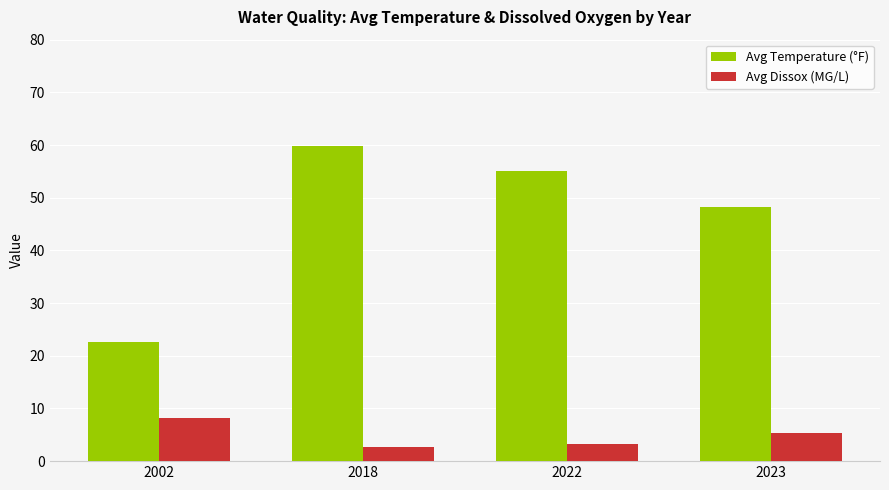

Reading left to right, list all the values displayed in this chart.

Avg Temperature (°F): 22.7	59.8	55.0	48.3
Avg Dissox (MG/L): 8.1	2.6	3.2	5.3